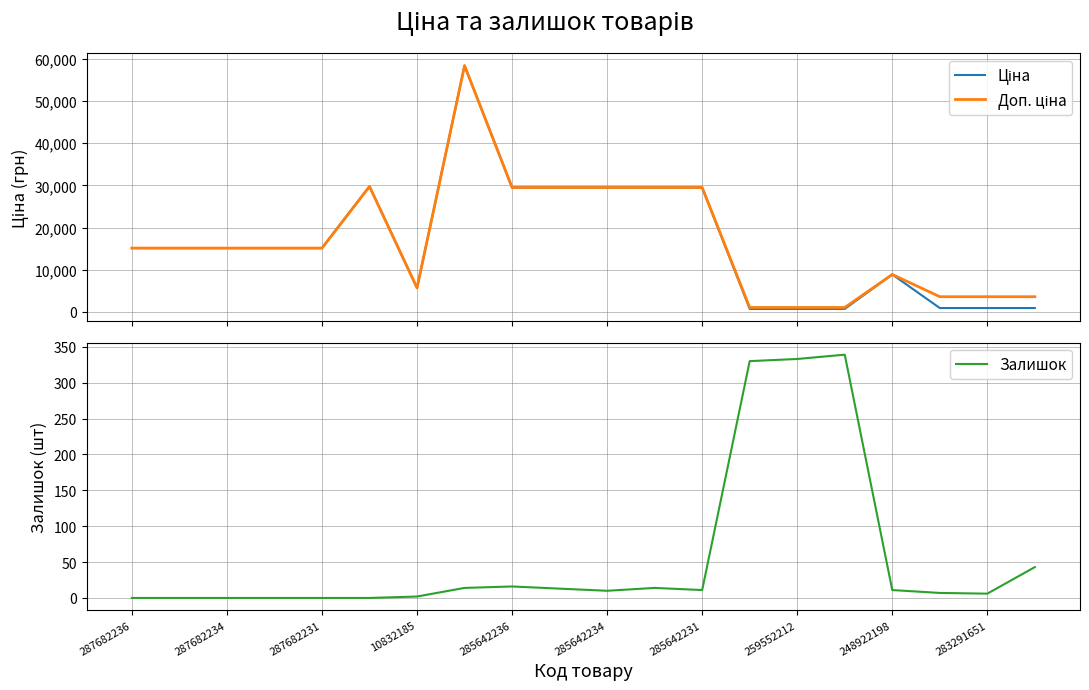

What is the sum of all Доп. ціна values?

339586.4